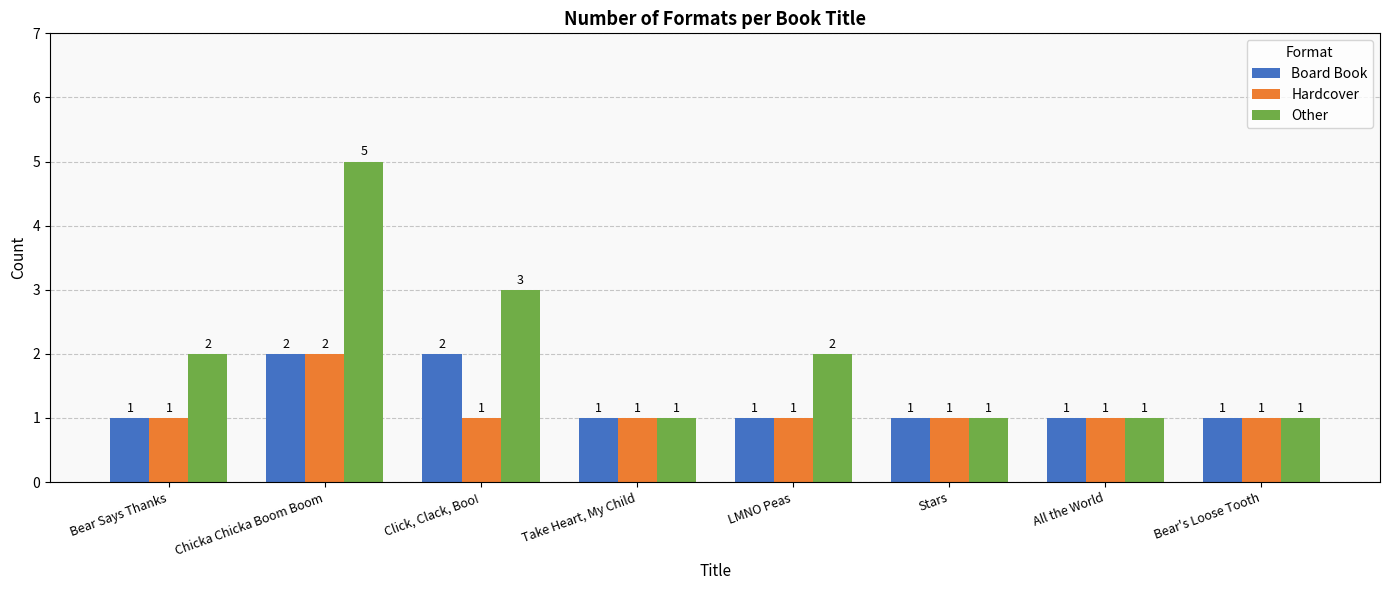

What is the value of the Other bar at the 2nd from the left?

5